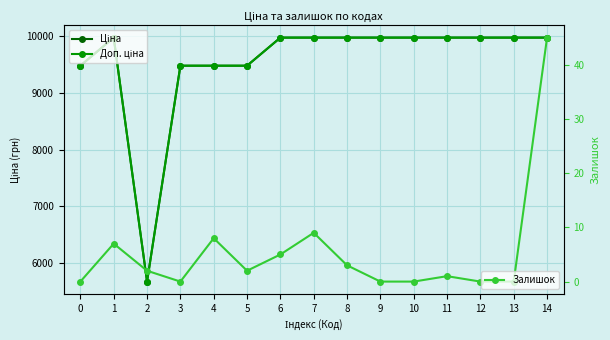

Where does the Ціна series first go above 9974?

1